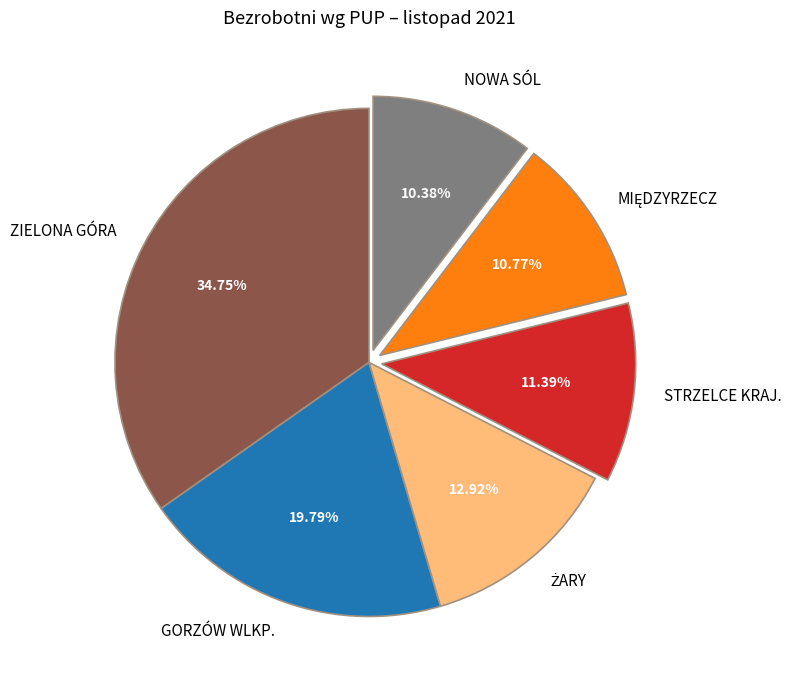

What percentage is the NOWA SÓL slice, to the nearest percent?

10%